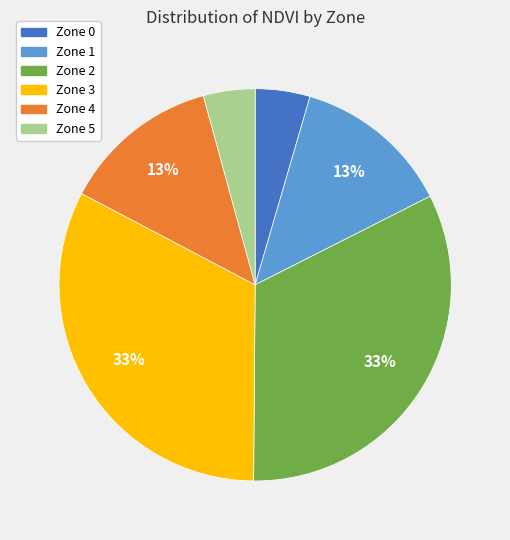

To the nearest percent, what is the average slice percentage?

17%